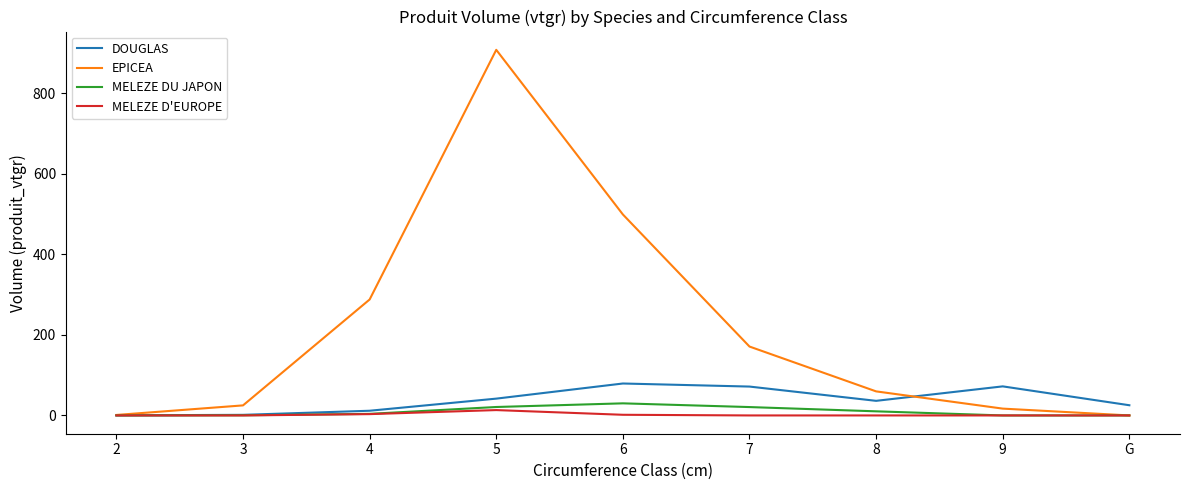

Does the chart display data point markers on the line(s)?

No